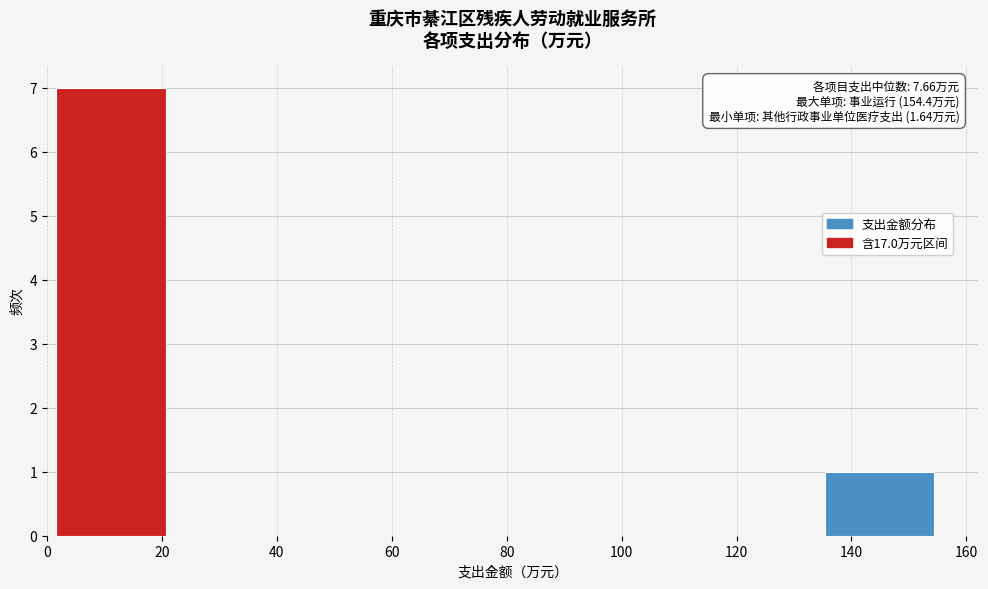

Which range on the x-axis has the tallest bar?

2 to 20